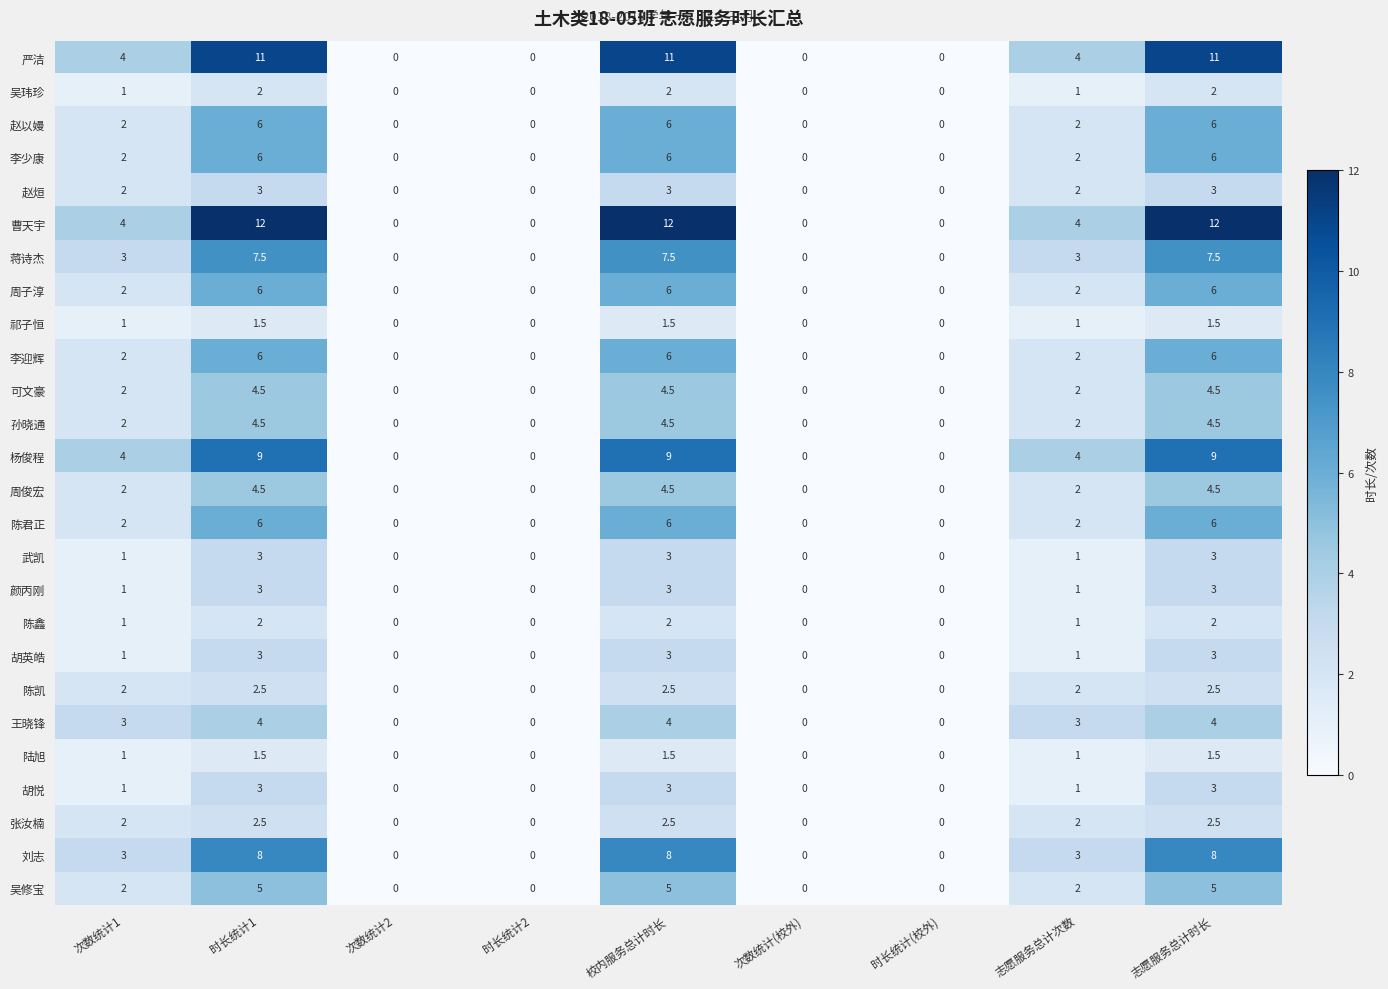

Which series has the widest spread of values?

曹天宇